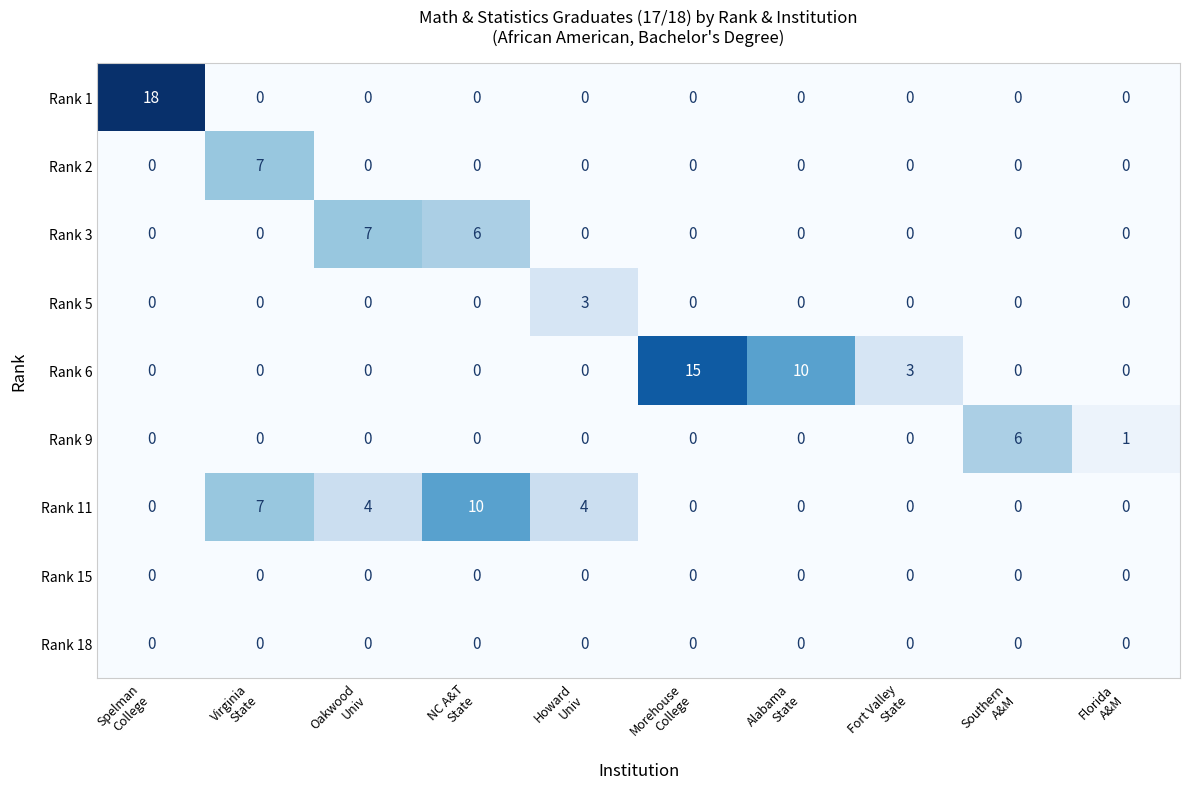

What is the total value across all series at Fort Valley
State?

3